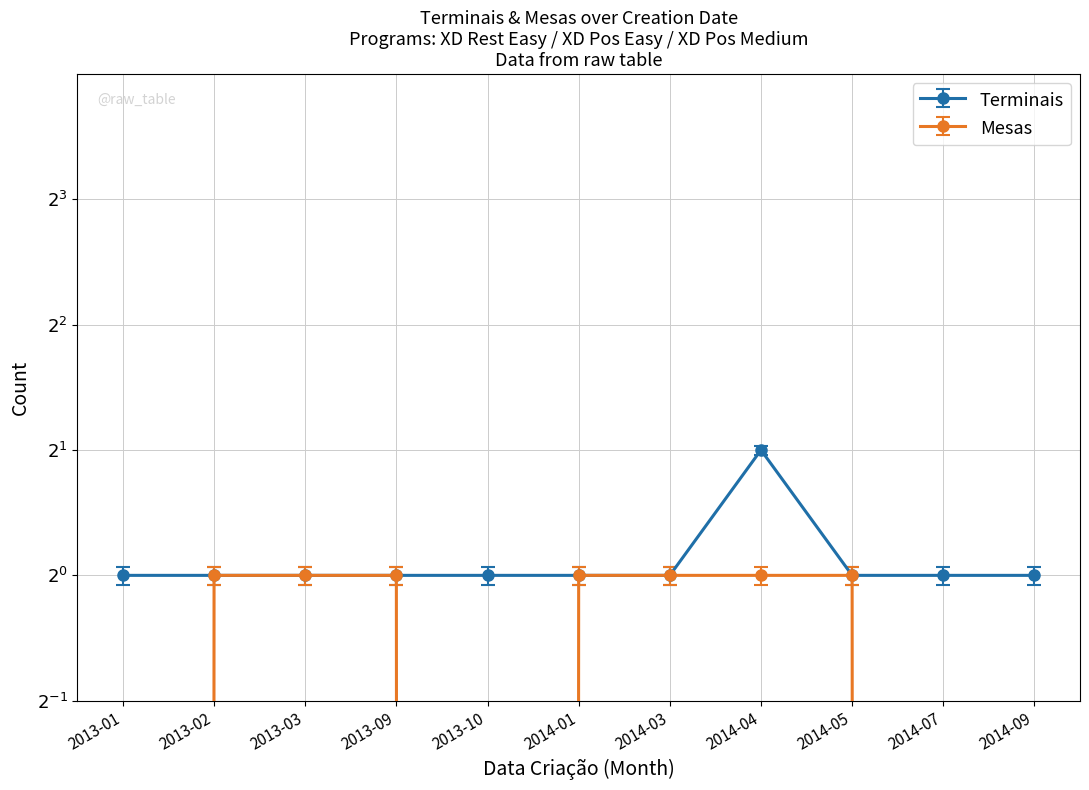

What is the spread (max minus min) of values at 2013-10?

1